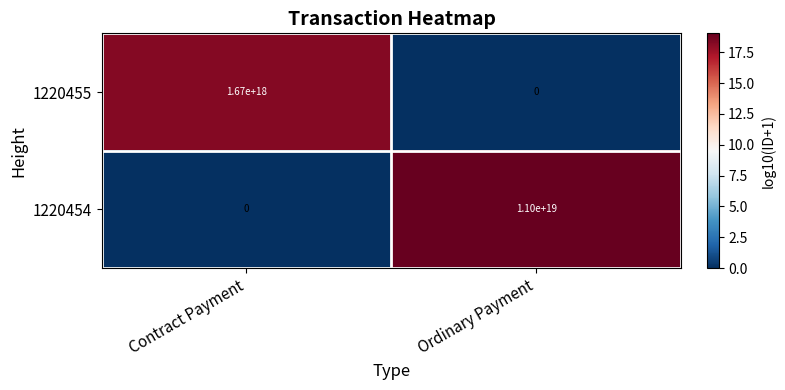

Is it true that 1220455 equals 0 at Ordinary Payment?

True